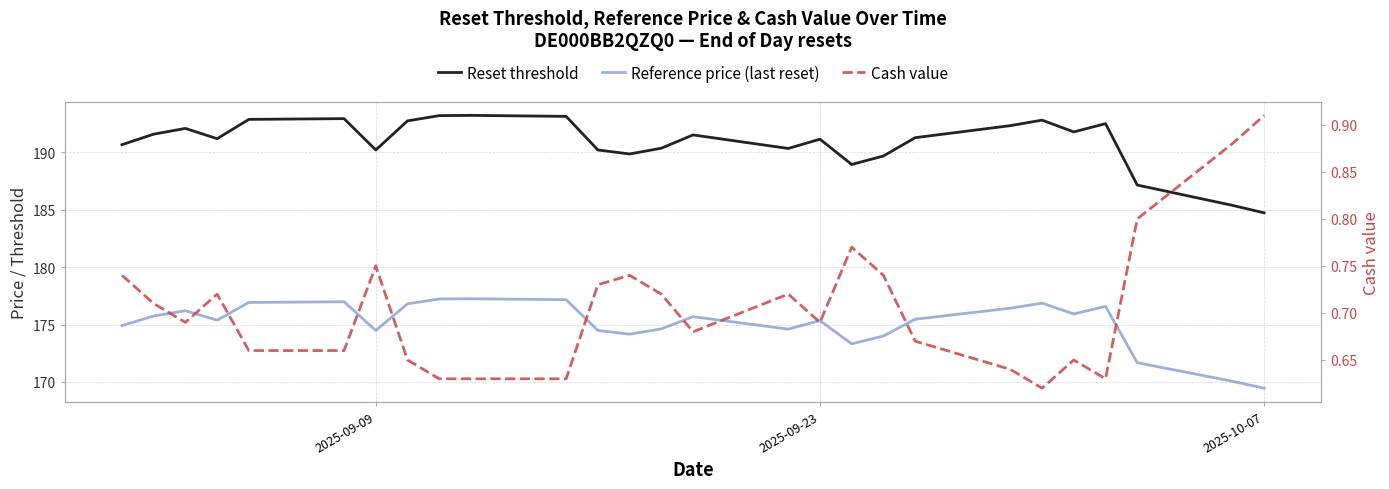

How many data points in Reference price (last reset) are above 175?

16